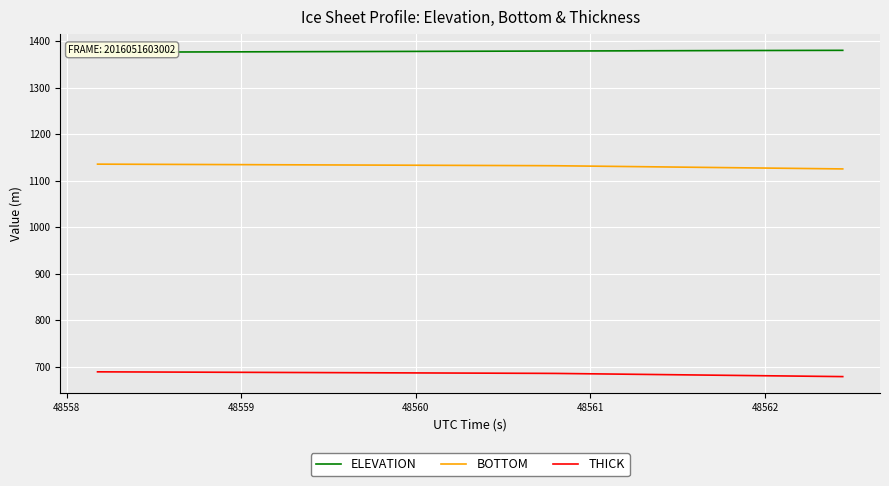

True or false: THICK and BOTTOM cross at least once.

False